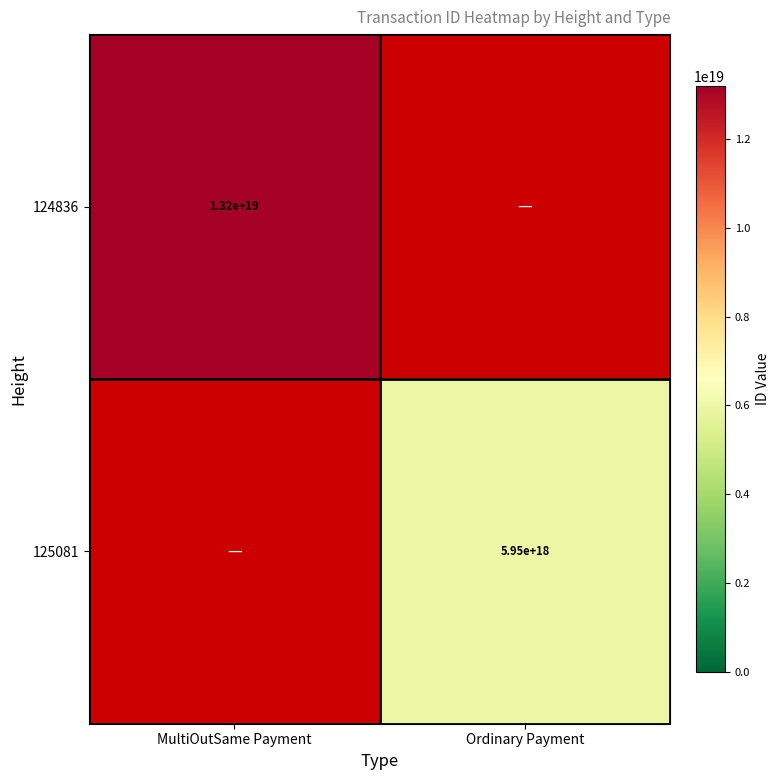

How many series are shown in this chart?

2